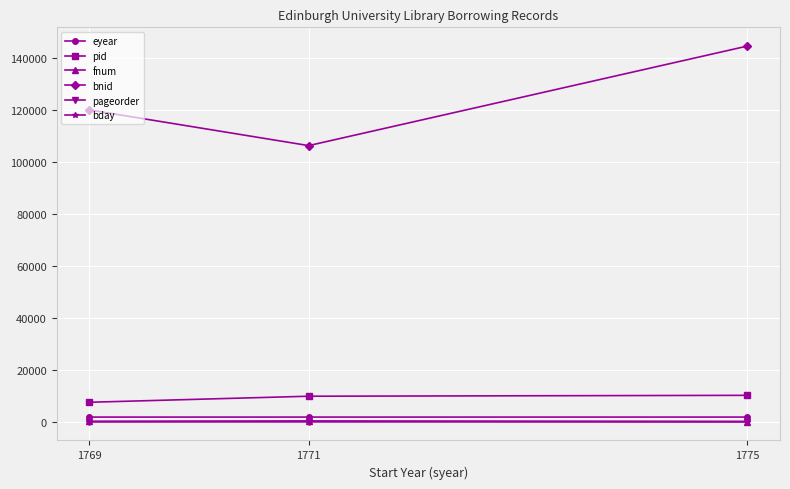

What is the sum of all bnid values?

370783